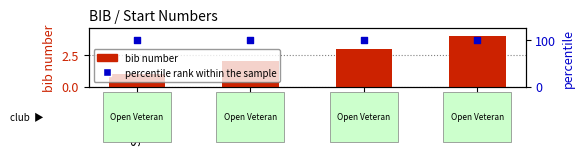

At which category is the sum across all series the highest?

Tam